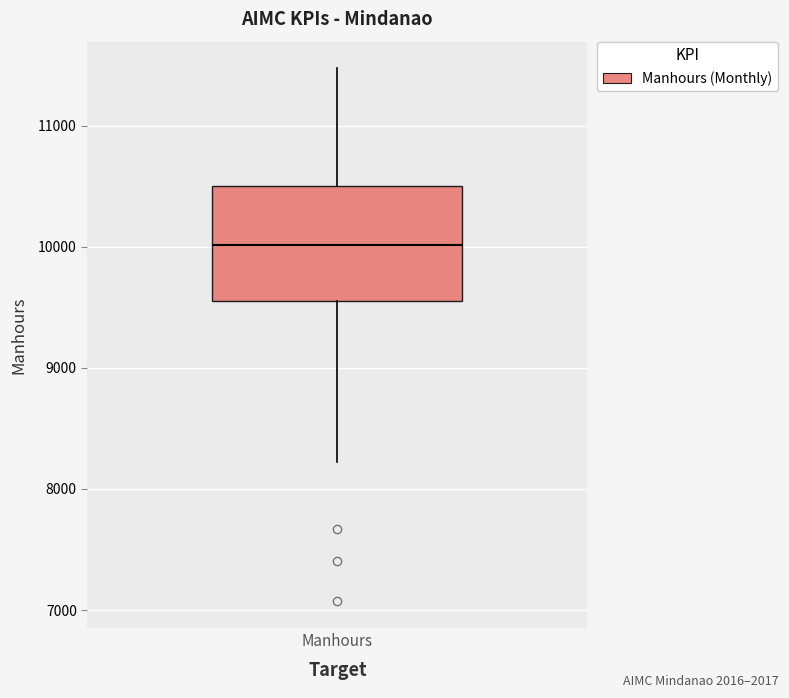

Read this box plot against the y-axis: the position of the median line, the range covered by the box, and the ends of both whiskers. The values are not printed on the chart, so give them approximately, as read against the axis.

median 10000, box 9500 to 10500, whiskers 8200 to 11500